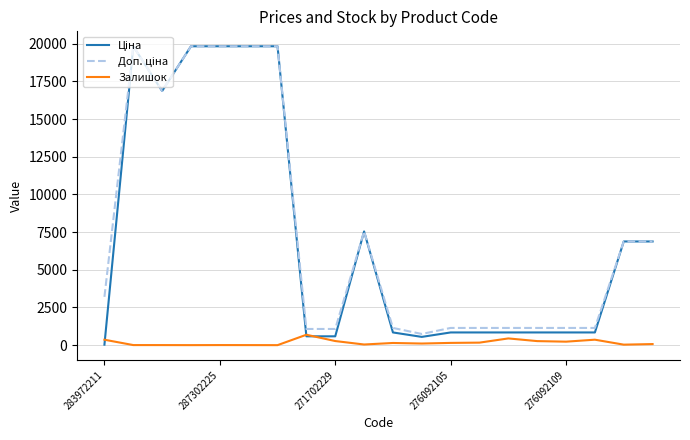

The Залишок series shows 360.0 at 283972211. True or false?

True